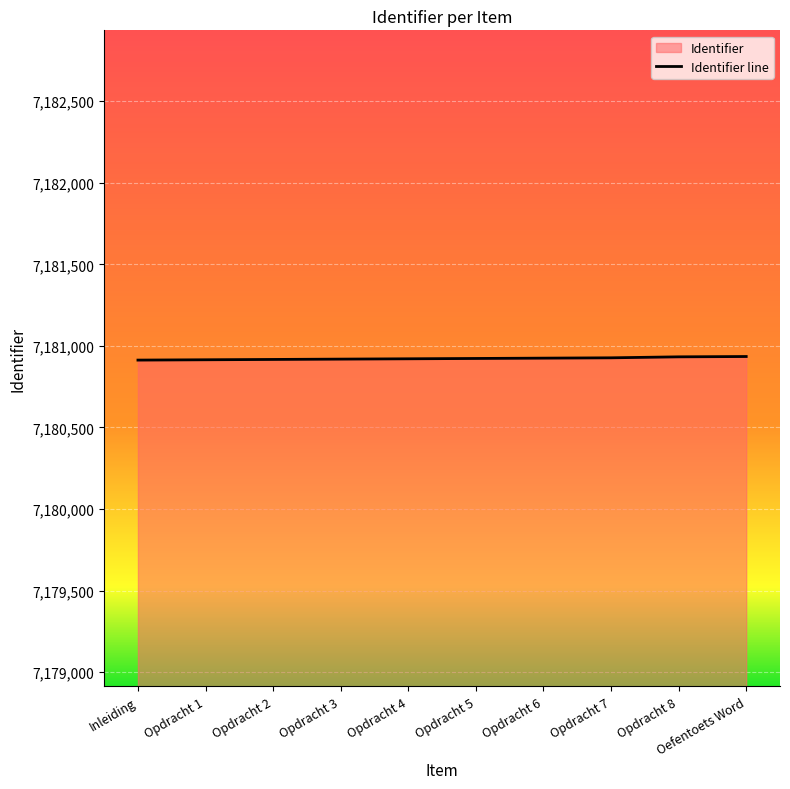

Read the value at Oefentoets Word, to the nearest 10.

7180940